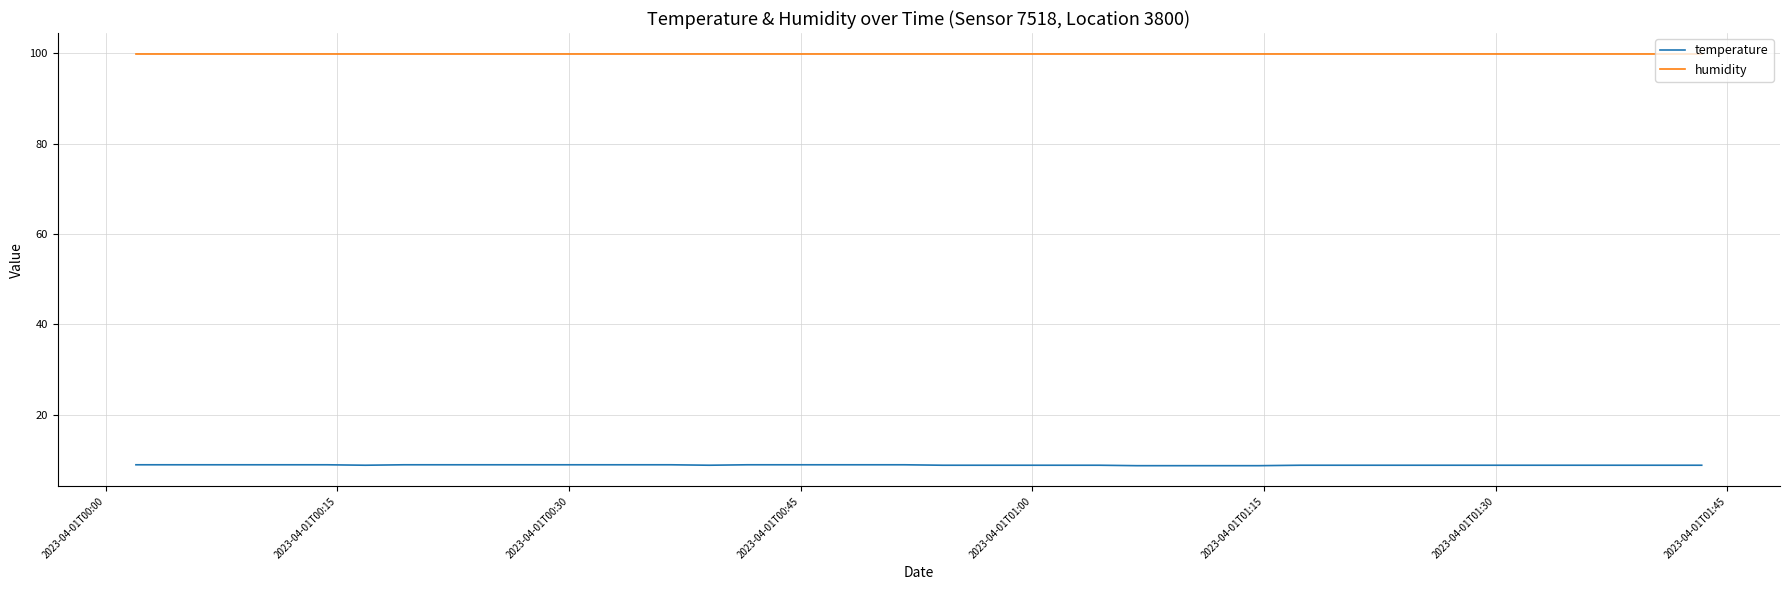

Rank the series by their maximum value, from lowest to highest.

temperature, humidity